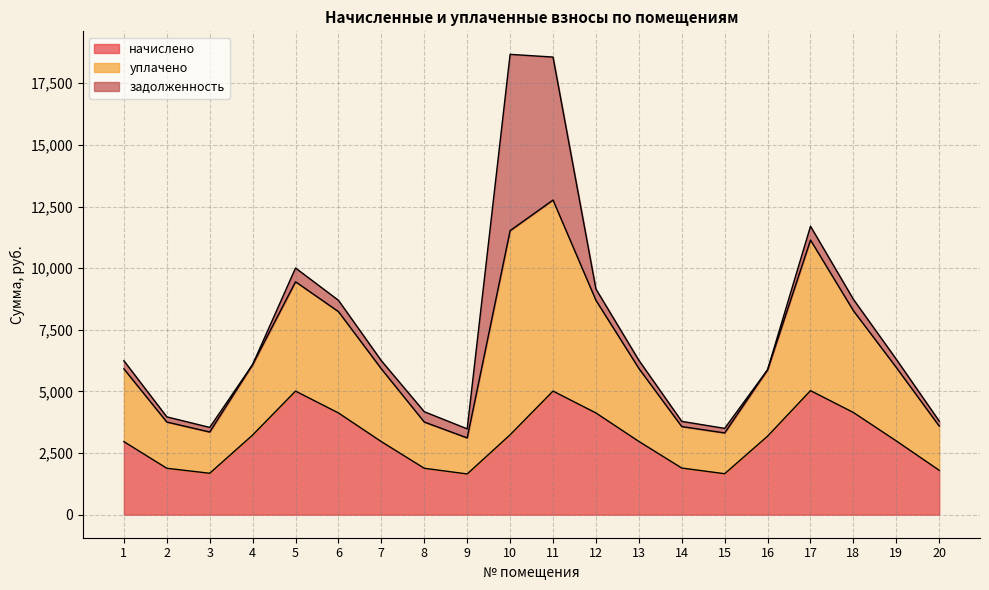

Between 14 and 7, which is larger?

7